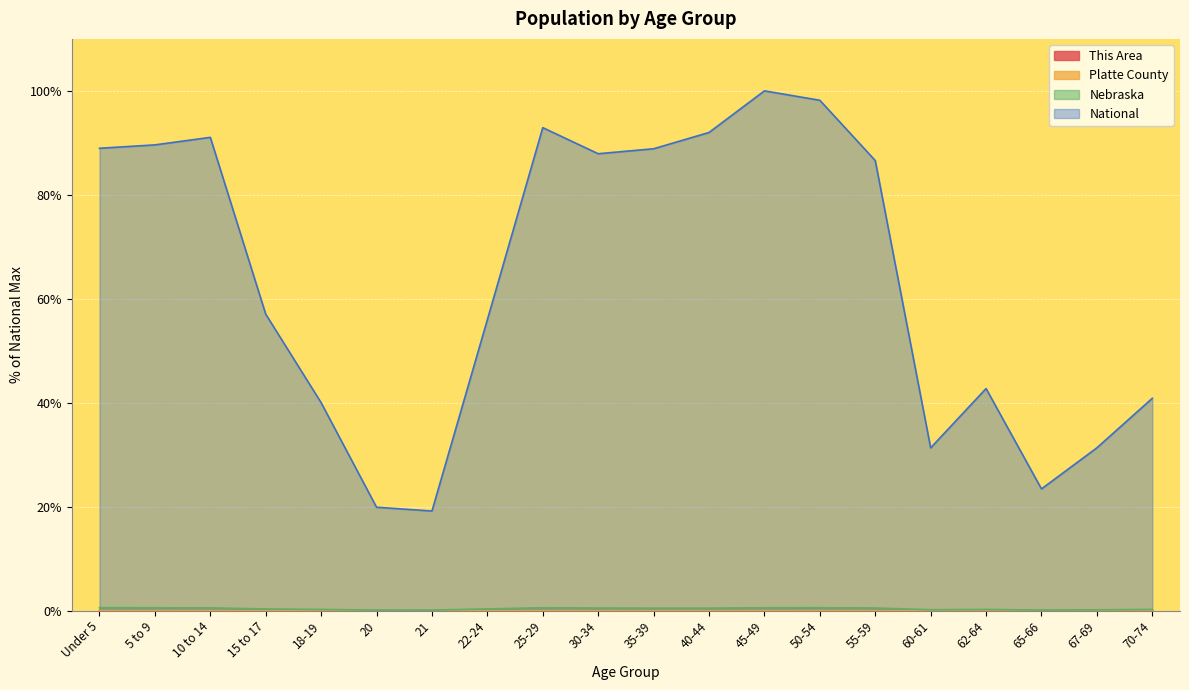

True or false: Nebraska has more than 2 points higher than both neighbors.

True